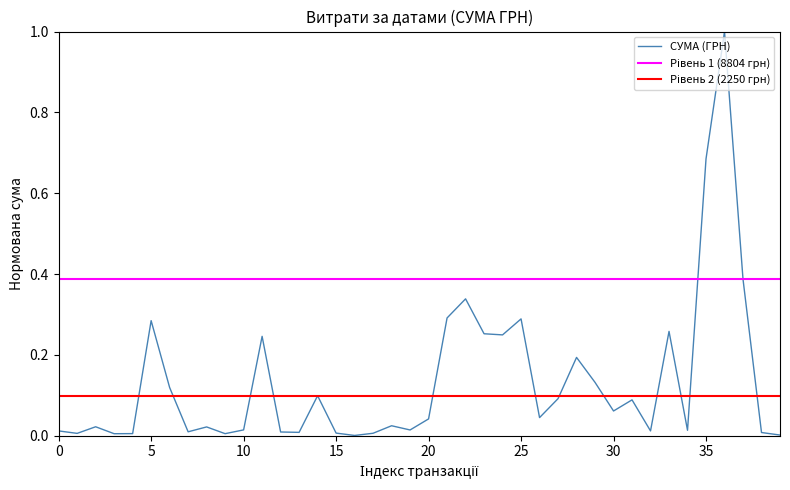

What is the sum of all values?

5.4